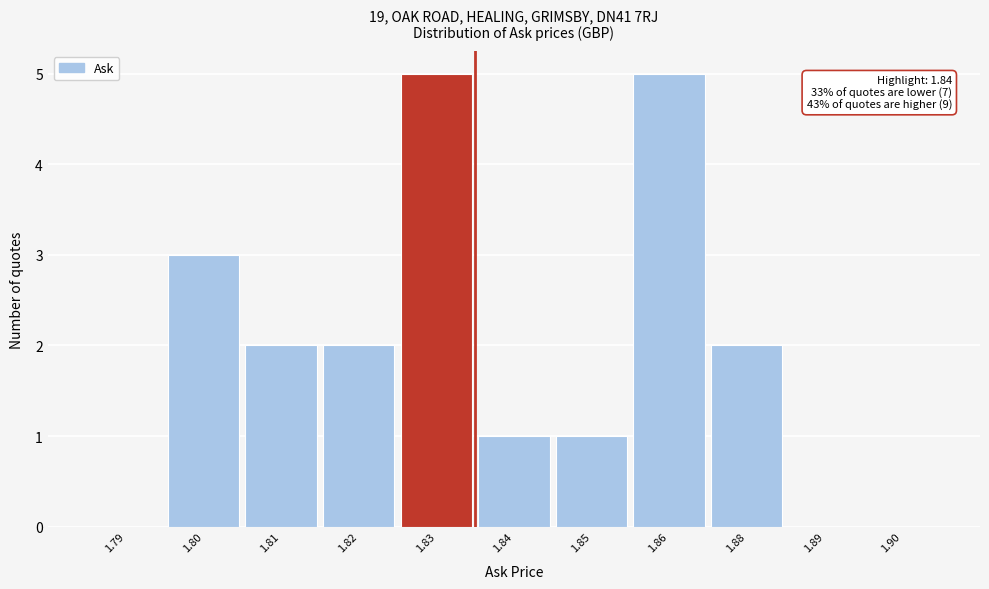

Reading right to left, list all the values displayed in this chart.

1.90=0	1.89=0	1.88=2	1.86=5	1.85=1	1.84=1	1.83=5	1.82=2	1.81=2	1.80=3	1.79=0